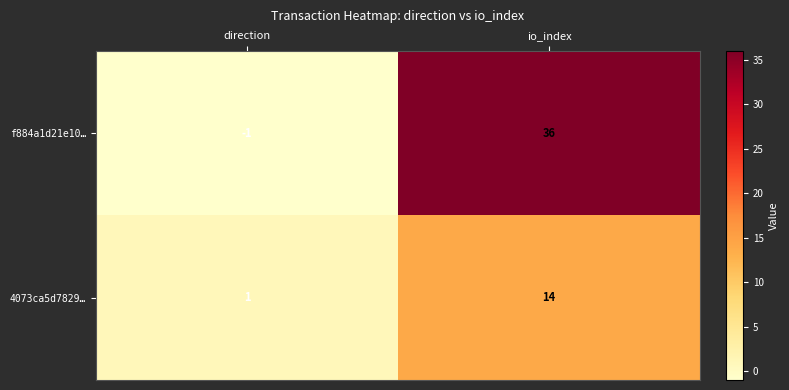

Which series has the widest spread of values?

f884a1d21e10…